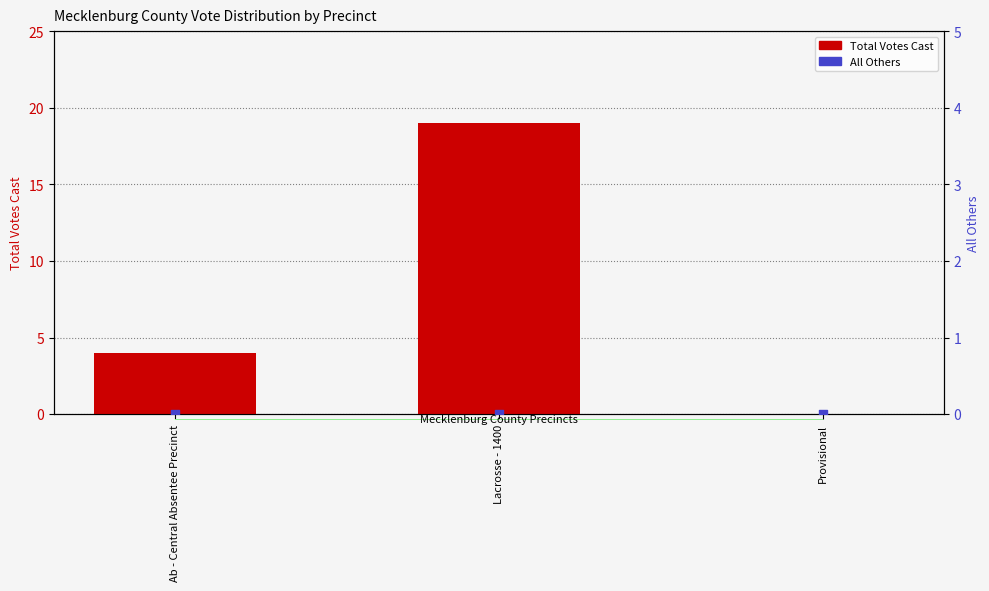

Which series has the largest total across all categories?

Total Votes Cast